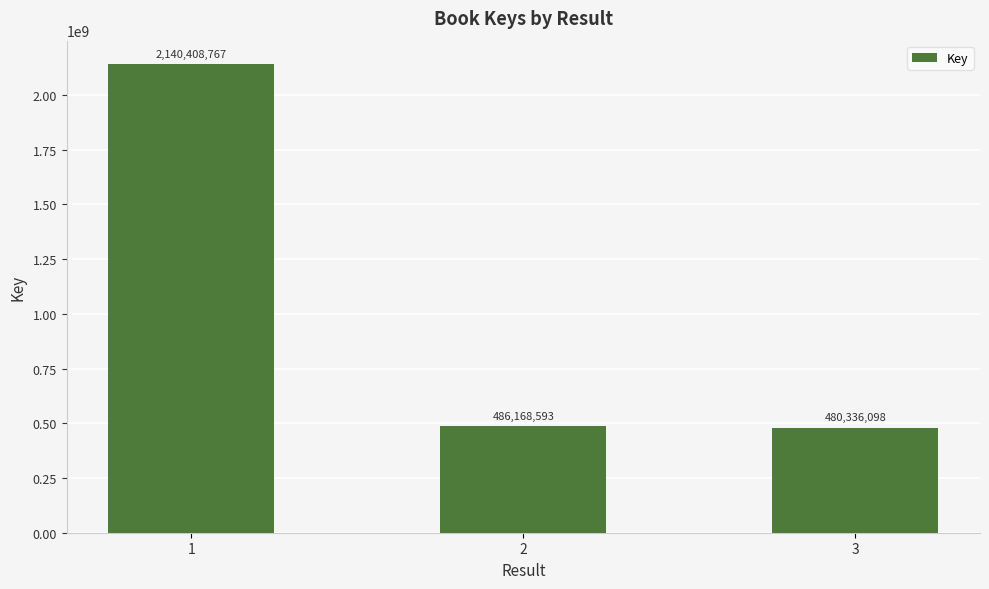

Is it true that the value at 3 is 480336098?

True